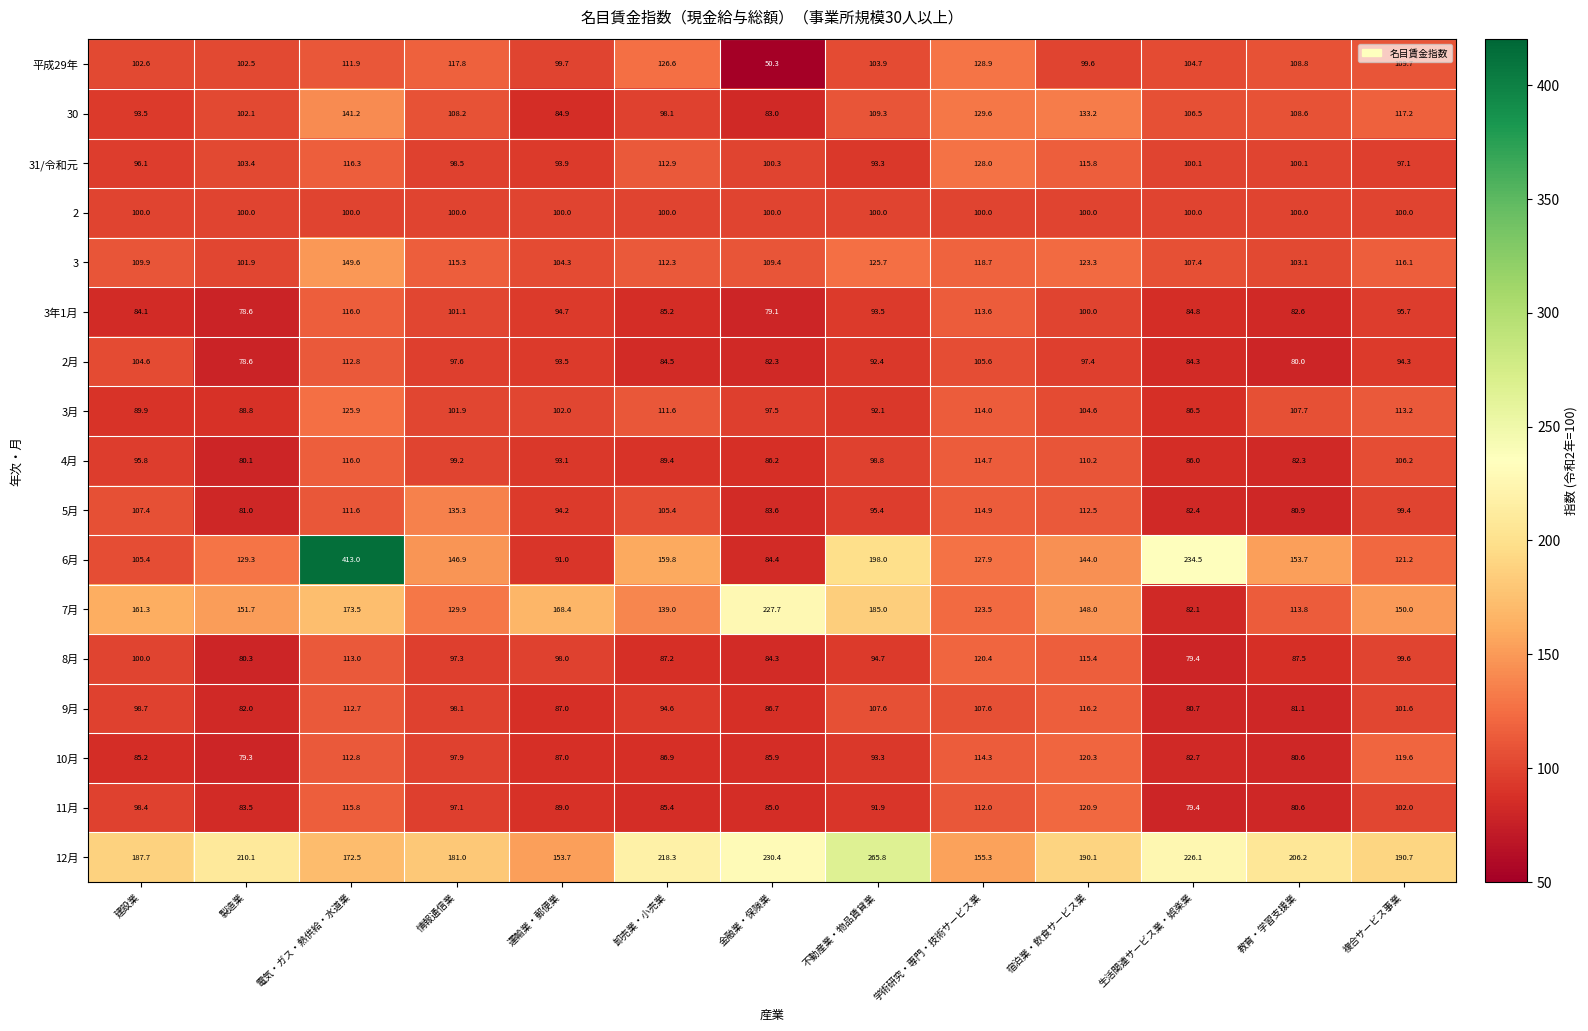

What is the approximate value of 4月 at 卸売業・小売業?

89.4